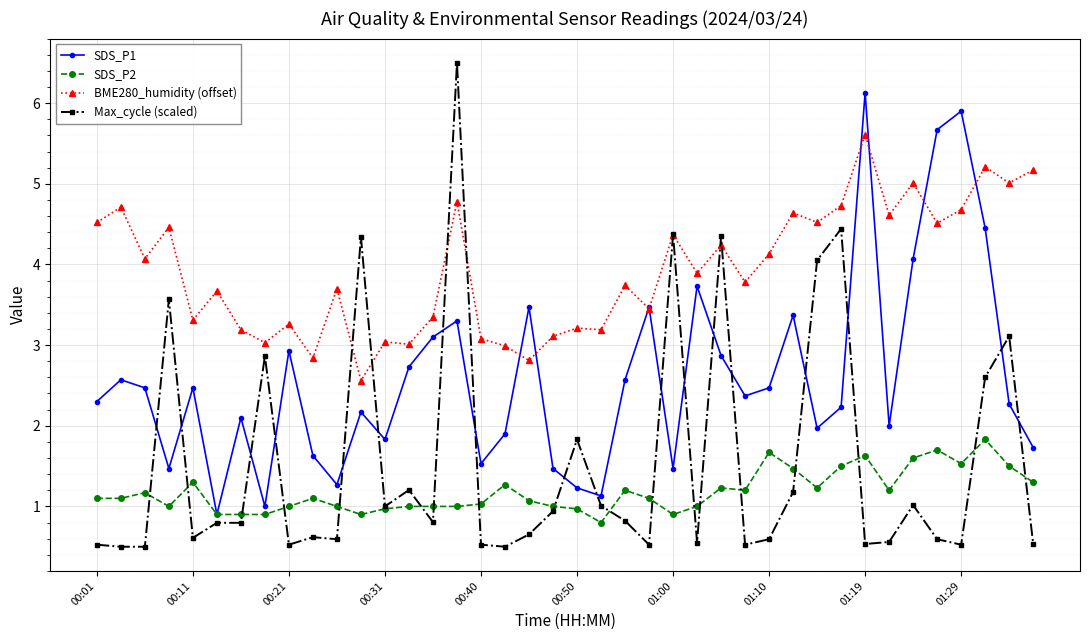

Which series ends up on top after the final intersection of SDS_P1 and Max_cycle (scaled)?

SDS_P1